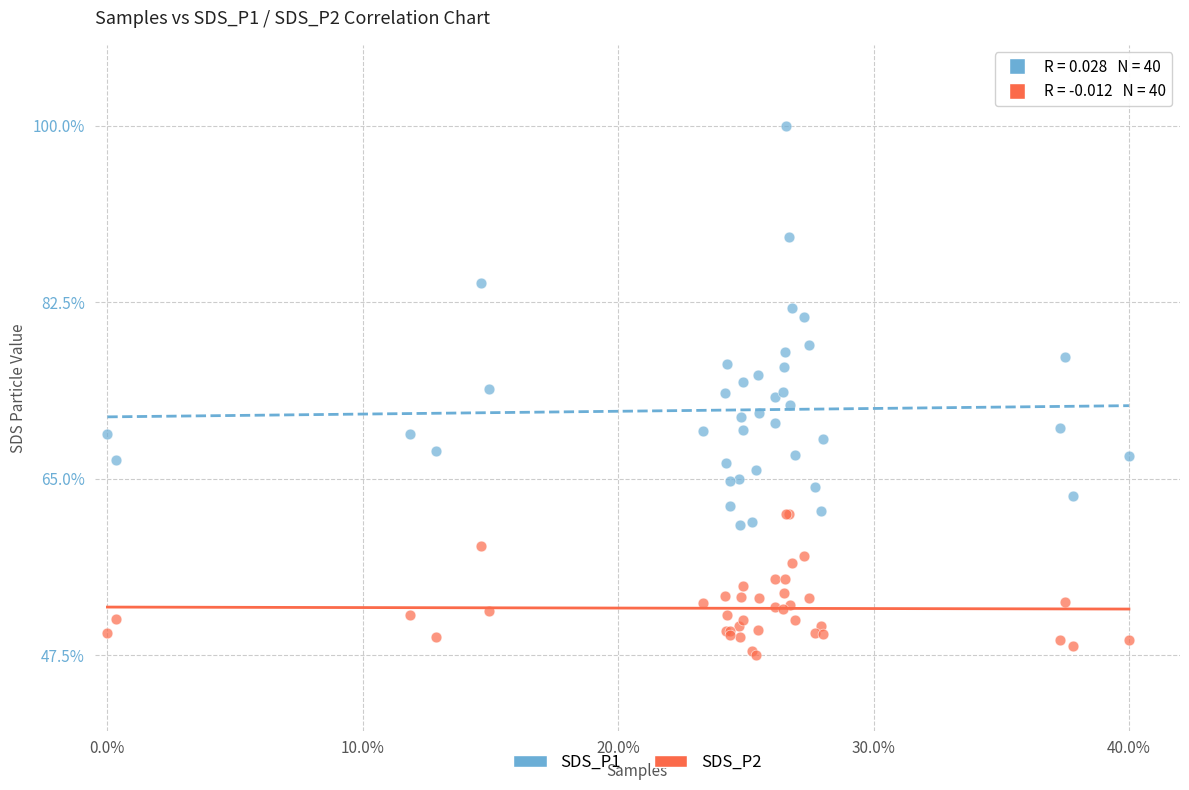

What are all the series names shown in the legend?

SDS_P1, SDS_P2